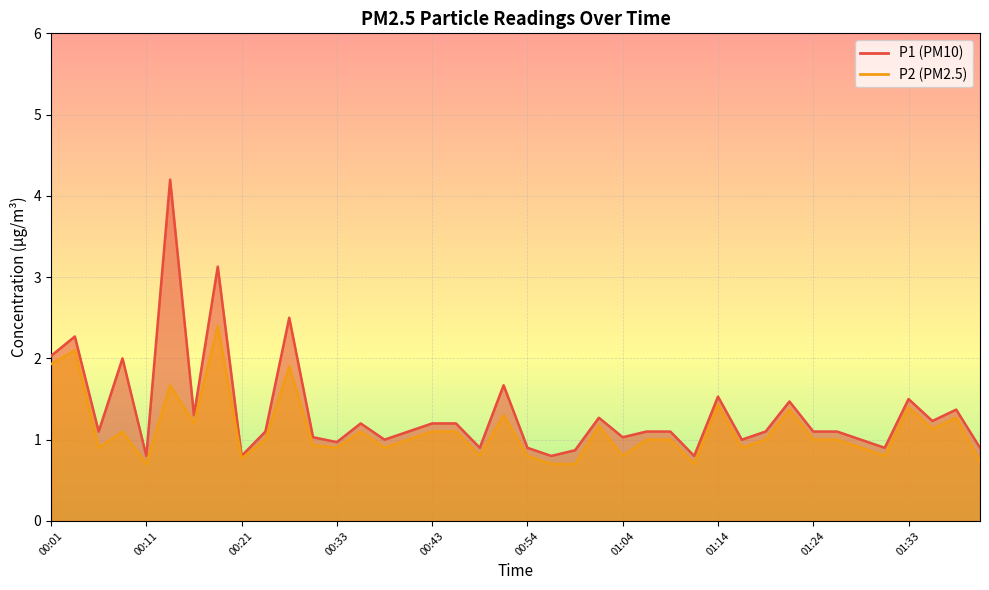

Reading right to left, transcribe all the data shown in this chart.

P1: 0.9	1.4	1.2	1.5	0.9	1.0	1.1	1.1	1.5	1.1	1.0	1.5	0.8	1.1	1.1	1.0	1.3	0.9	0.8	0.9	1.7	0.9	1.2	1.2	1.1	1.0	1.2	1.0	1.0	2.5	1.1	0.8	3.1	1.3	4.2	0.8	2.0	1.1	2.3	2.0
P2: 0.7	1.3	1.1	1.4	0.8	0.9	1.0	1.0	1.4	1.0	0.9	1.4	0.7	1.0	1.0	0.8	1.2	0.7	0.7	0.8	1.3	0.8	1.1	1.1	1.0	0.9	1.1	0.9	0.9	1.9	1.0	0.8	2.4	1.2	1.7	0.7	1.1	0.9	2.1	1.9